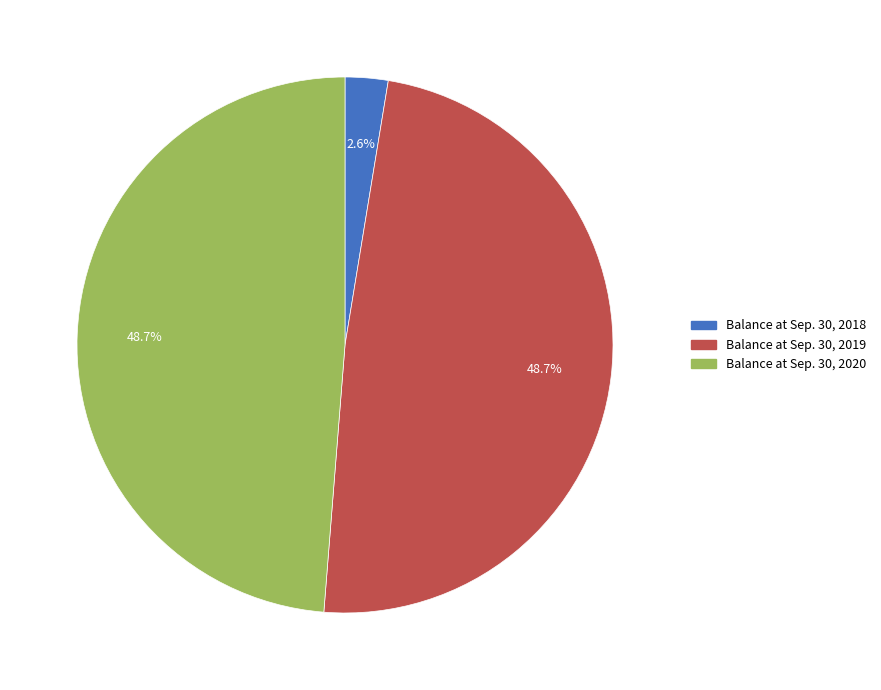

To the nearest percent, what is the combined percentage of Balance at Sep. 30, 2020 and Balance at Sep. 30, 2018?

51%